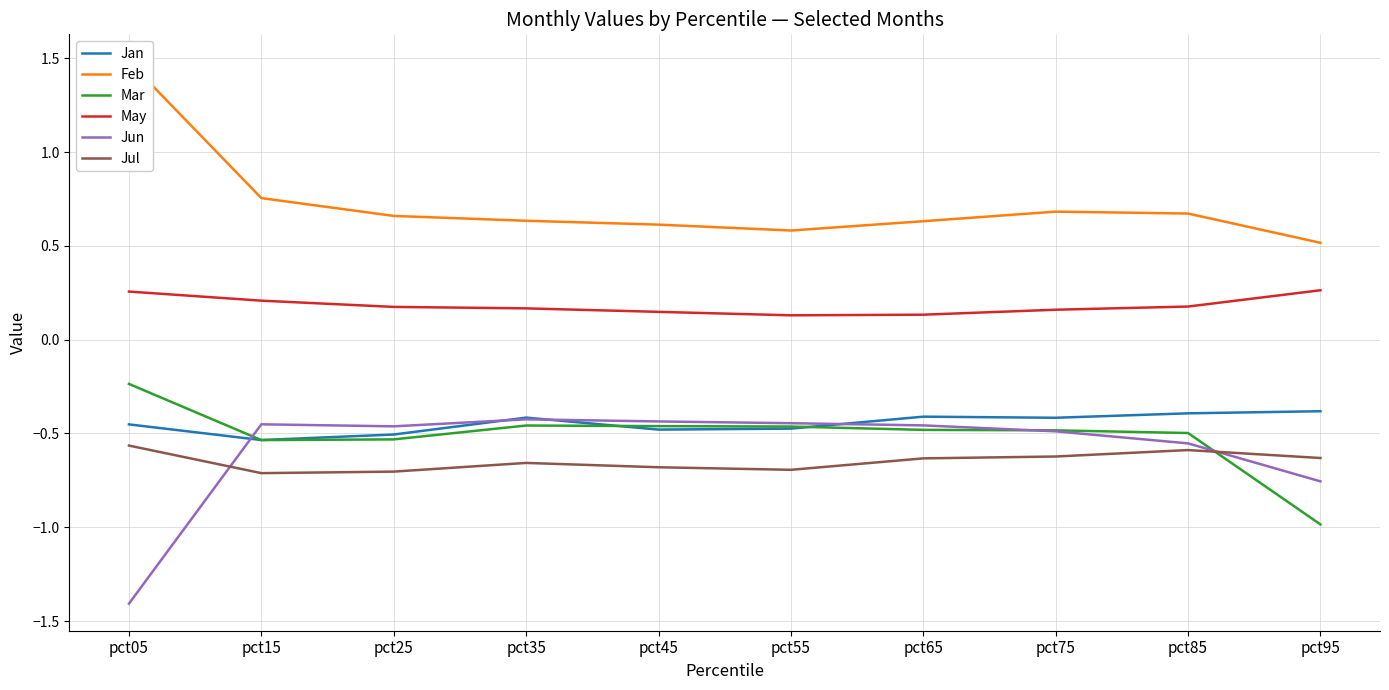

The value of Mar at pct15 is -0.7. True or false?

False